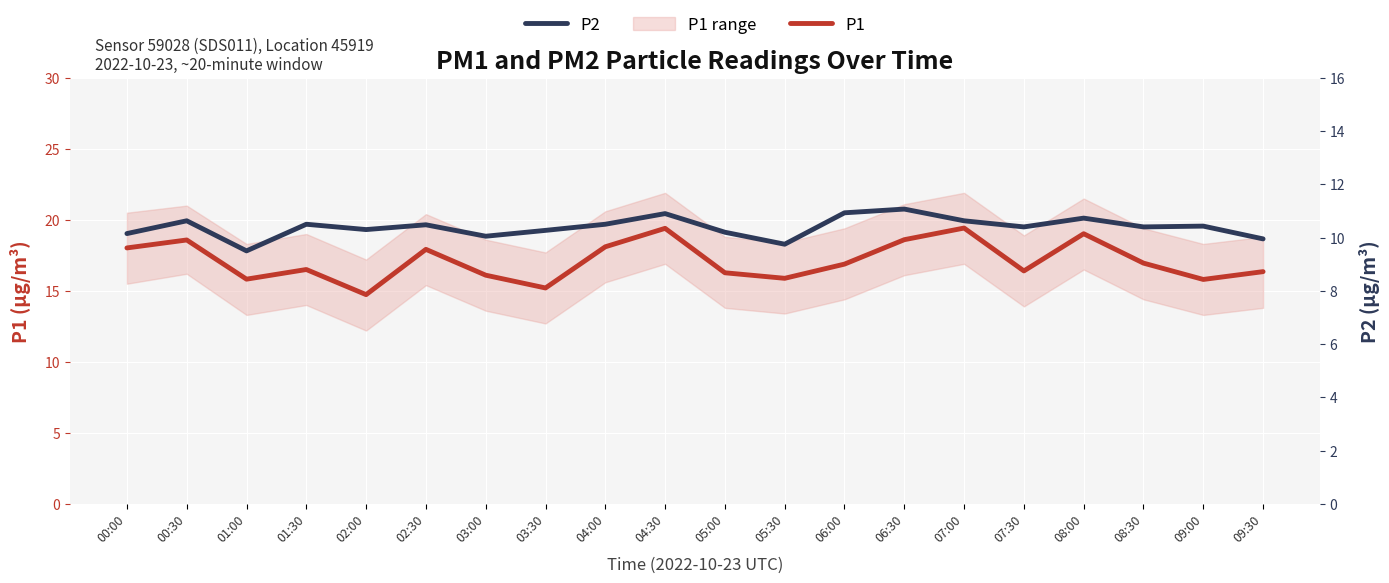

Rank the series at 04:00 from lowest to highest value.

P2, P1